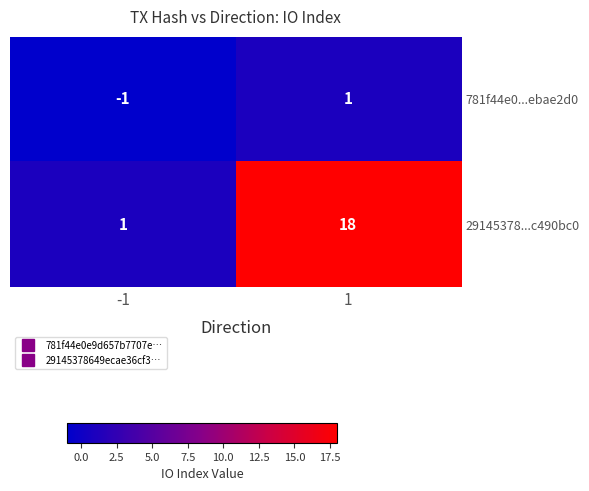

Is it true that 29145378...c490bc0 equals 18 at 1?

True